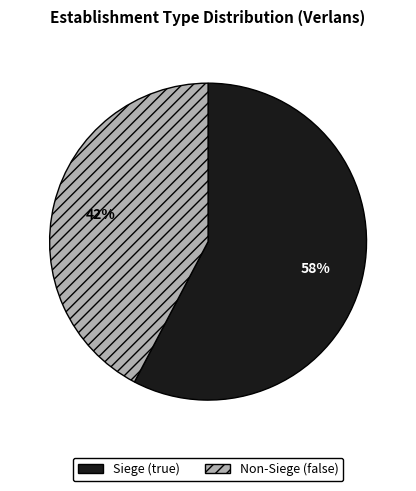

Is there any slice that represents more than half of the pie?

Yes